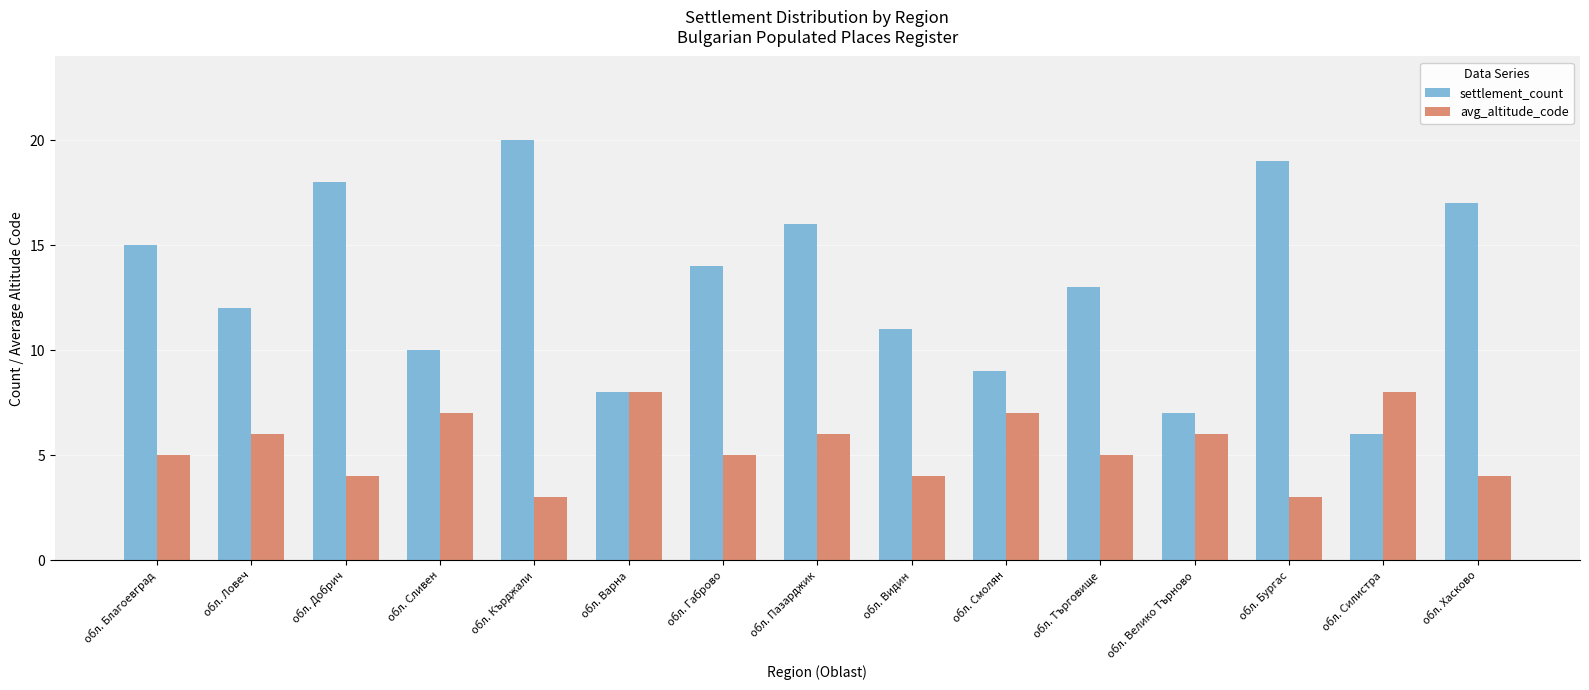

Rank the categories by settlement_count value from highest to lowest.

обл. Кърджали, обл. Бургас, обл. Добрич, обл. Хасково, обл. Пазарджик, обл. Благоевград, обл. Габрово, обл. Търговище, обл. Ловеч, обл. Видин, обл. Сливен, обл. Смолян, обл. Варна, обл. Велико Търново, обл. Силистра